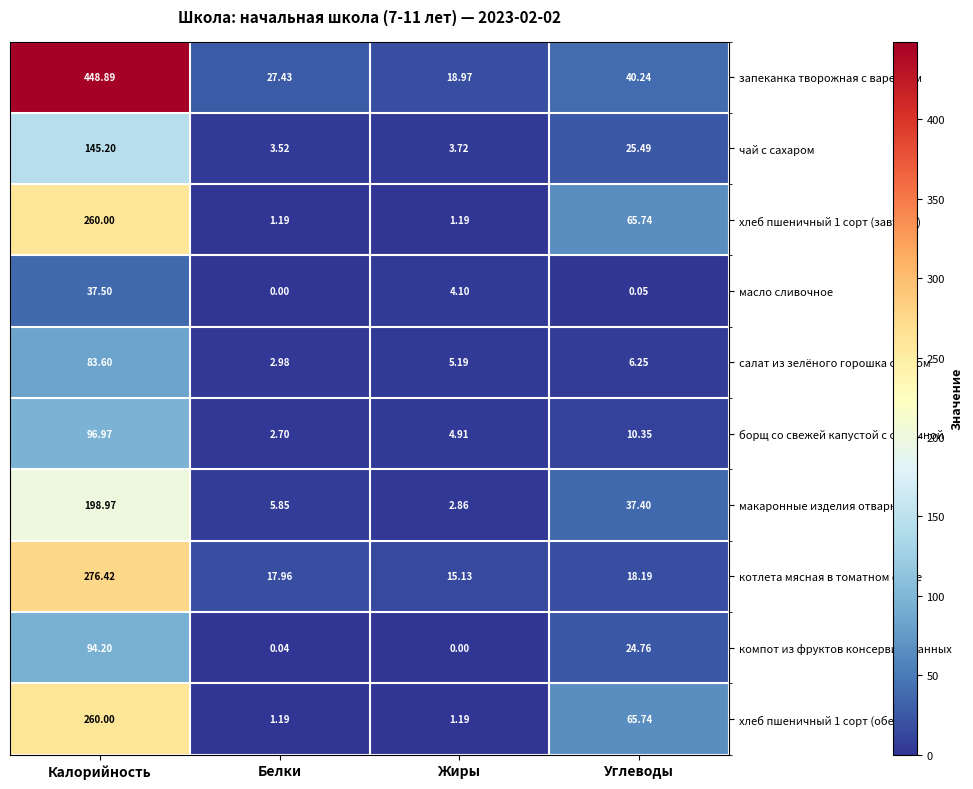

At which label is салат из зелёного горошка с луком closest to 43?

Углеводы